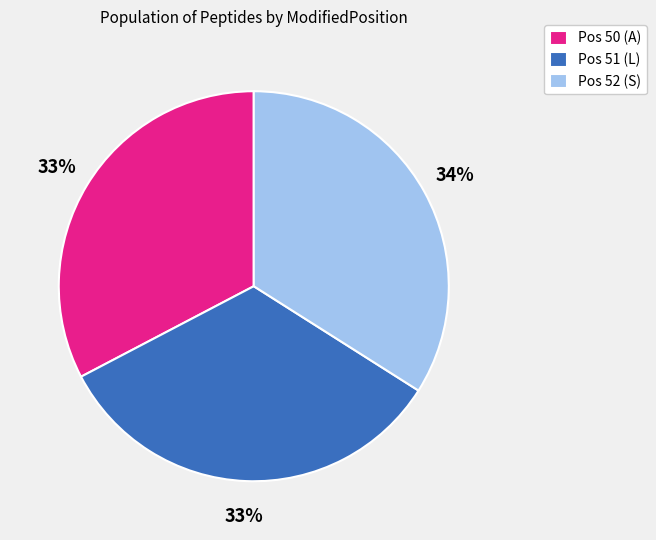

To the nearest percent, what is the difference between the largest and smallest slice percentages?

1%